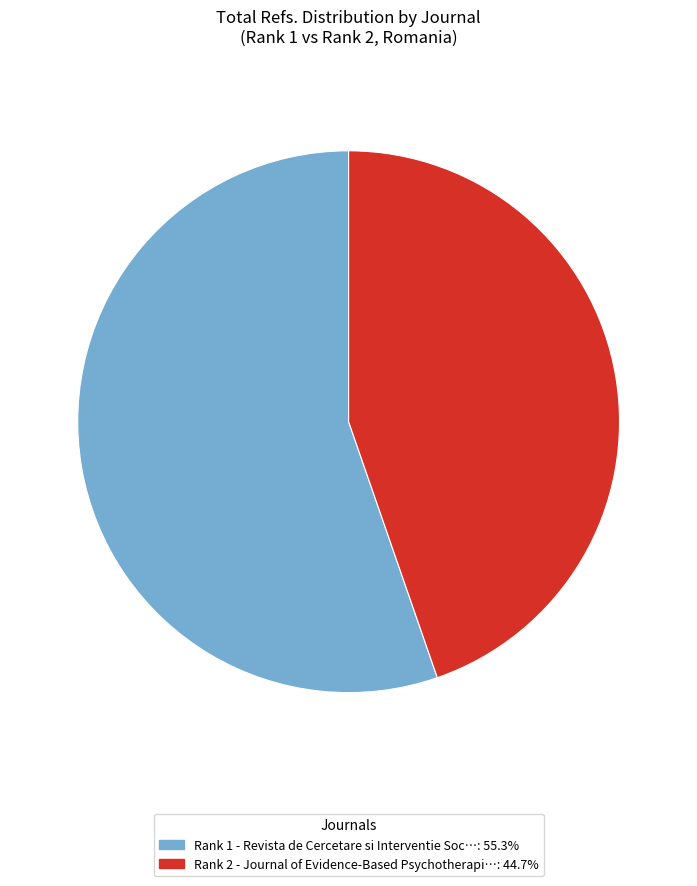

How many segments does this pie chart have?

2